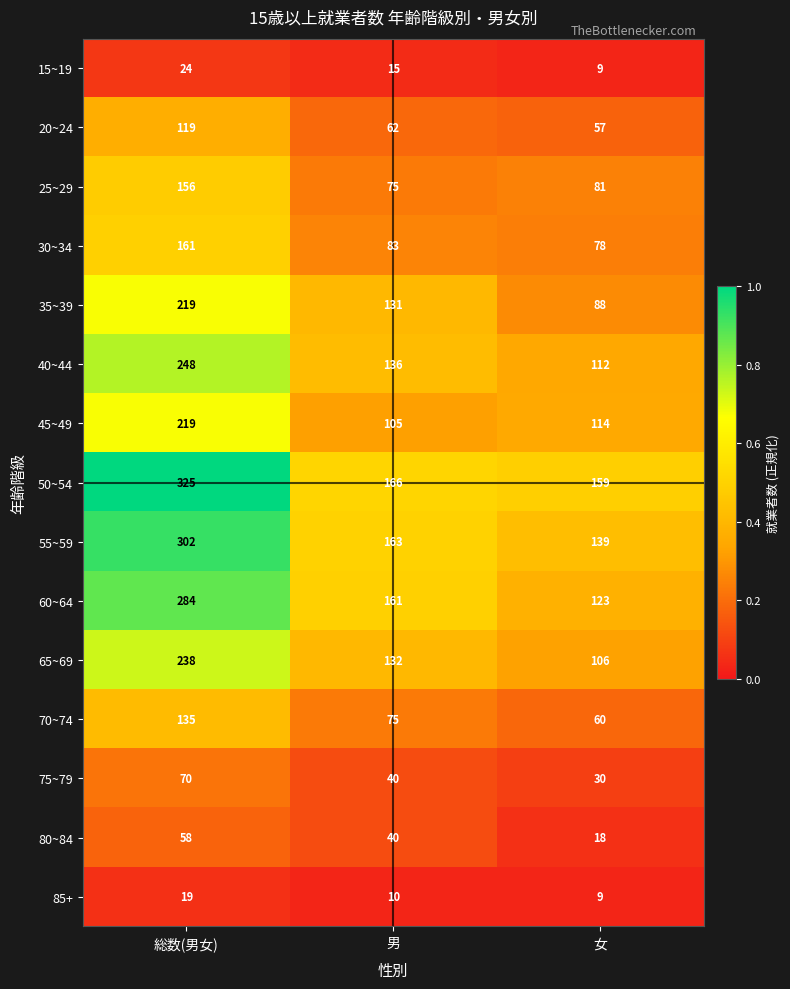

Where does the 15~19 series first go above 15?

総数(男女)